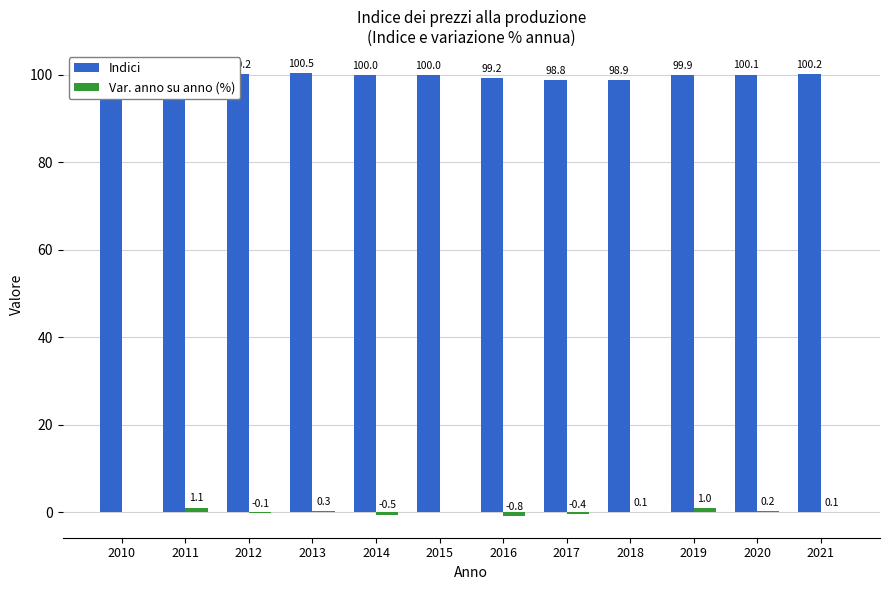

At which label is Indici closest to 99?

2018